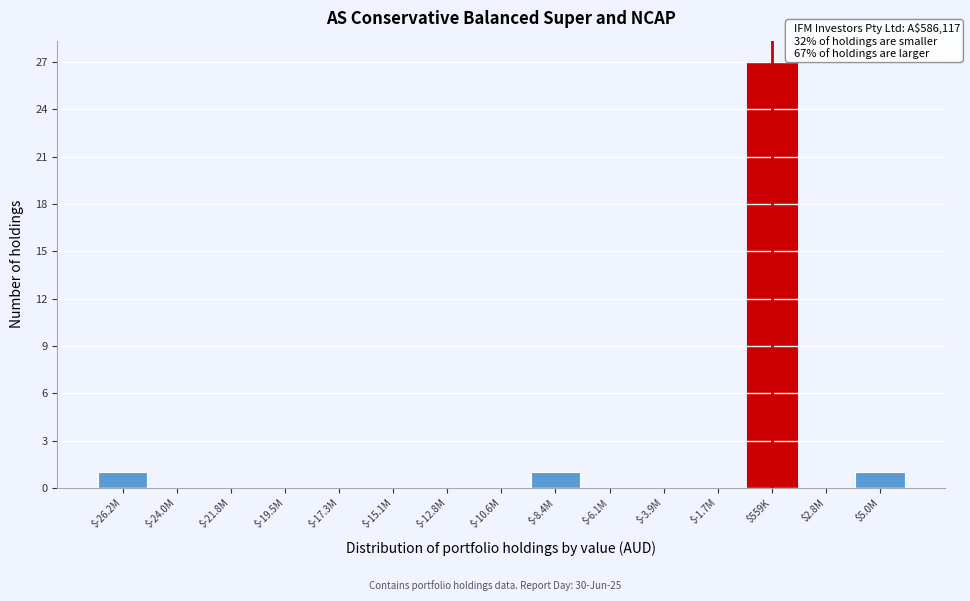

What is the sum of all values?

30